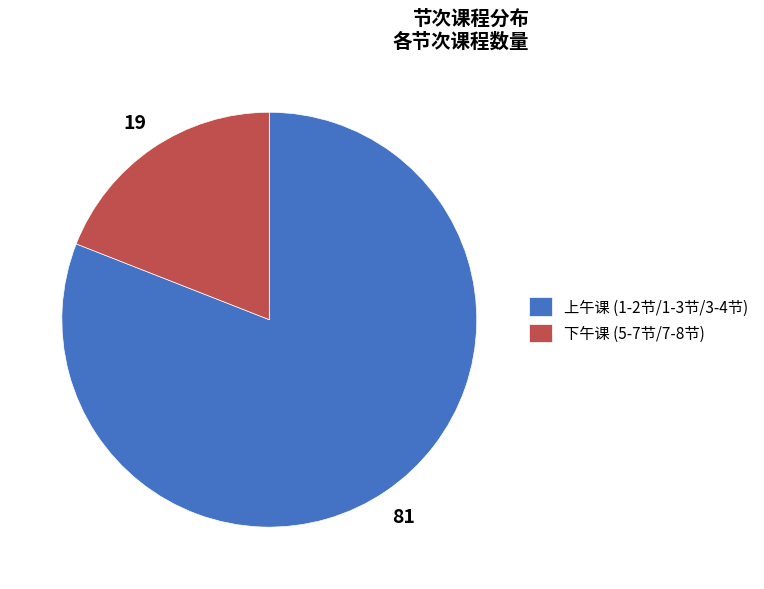

Rank the categories by value from lowest to highest.

下午课 (5-7节/7-8节), 上午课 (1-2节/1-3节/3-4节)